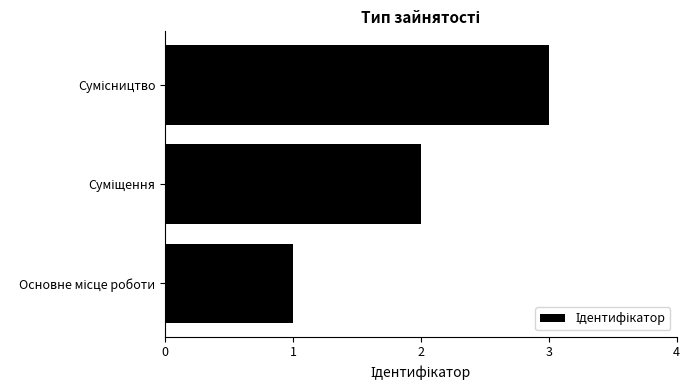

What is the sum of all values?

6